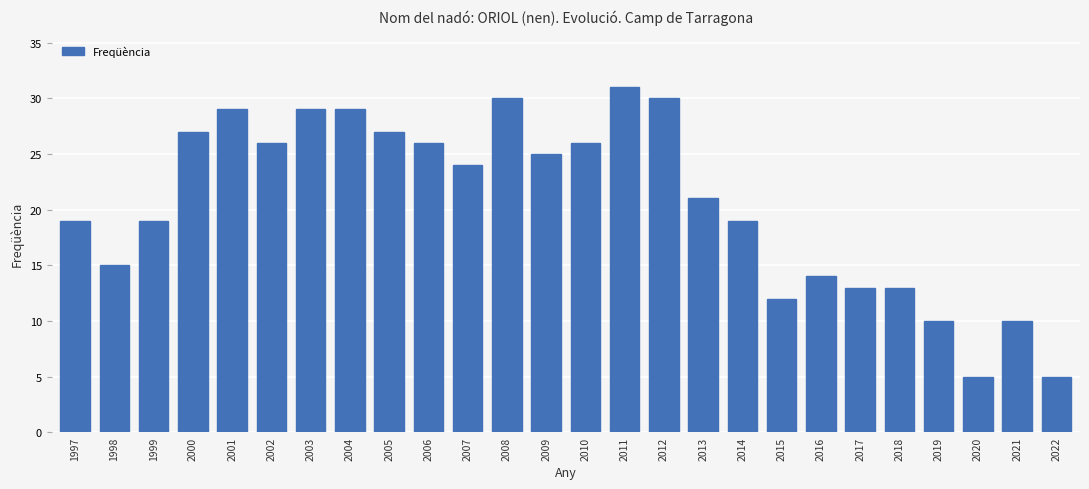

What is the difference between the maximum and minimum values?

26